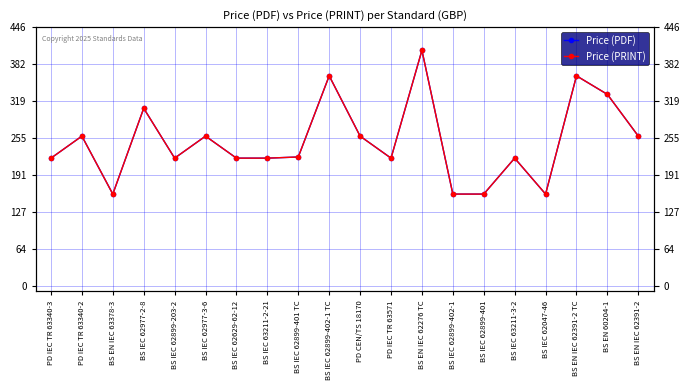

What is the average value of the Price (PRINT) series?

249